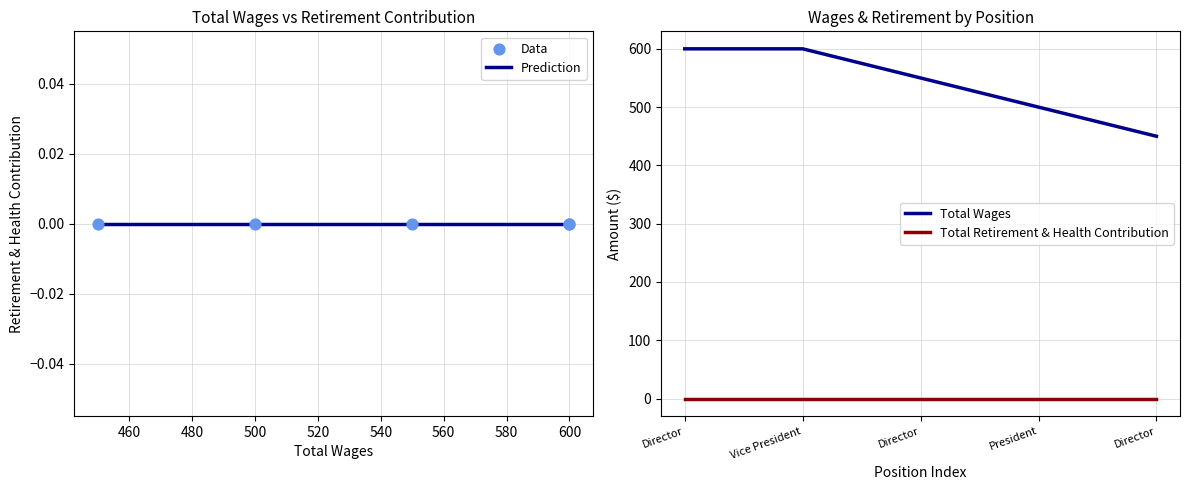

Is the value of Prediction at 520 greater than the value of Data at 520?

No